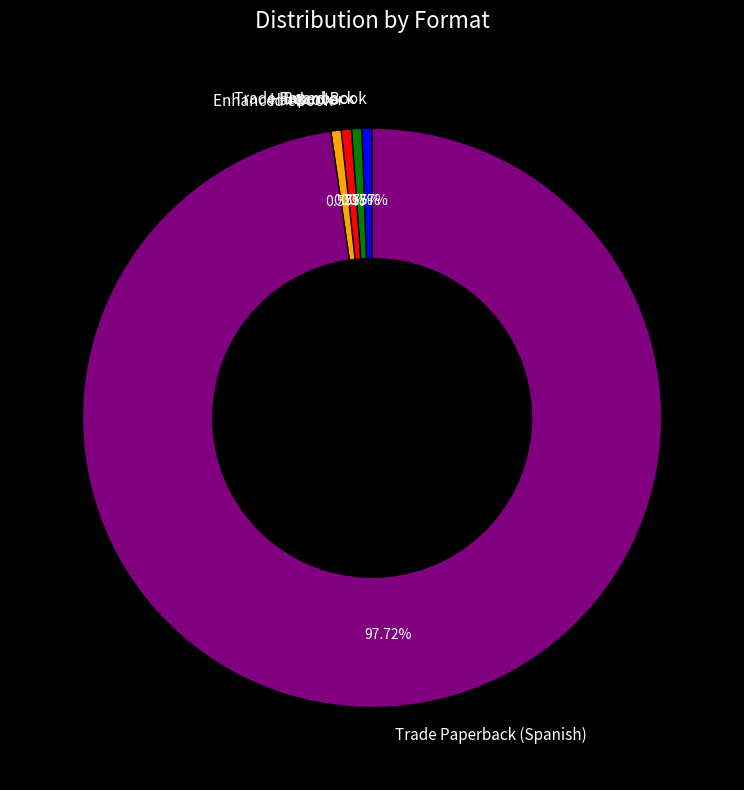

What percentage is the Hardcover slice, to the nearest percent?

1%